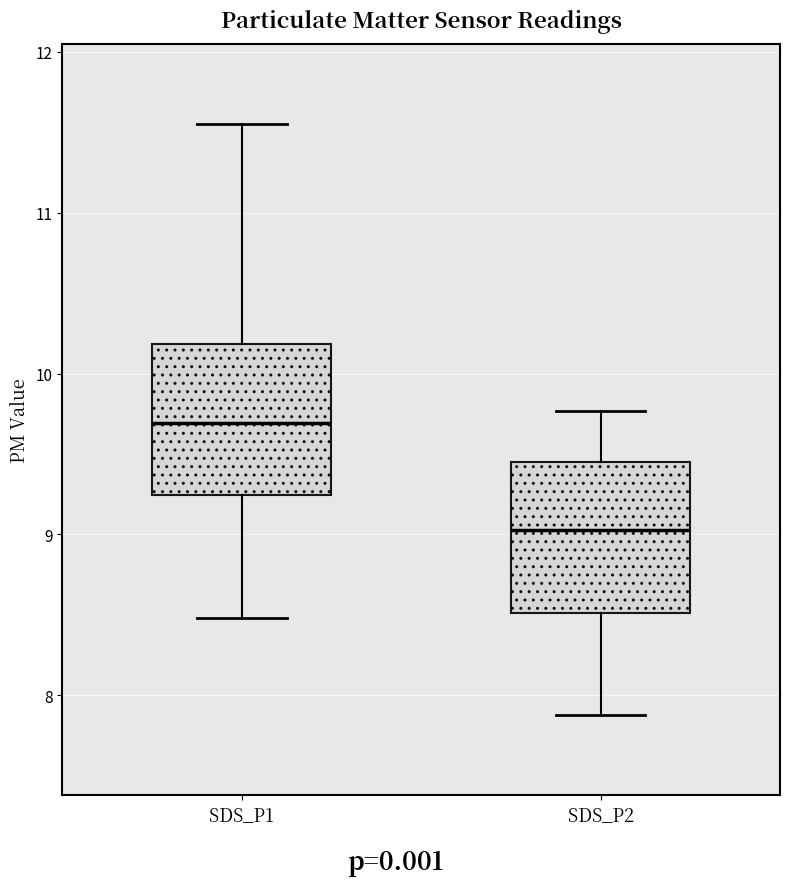

Which box's median line is the highest?

SDS_P1